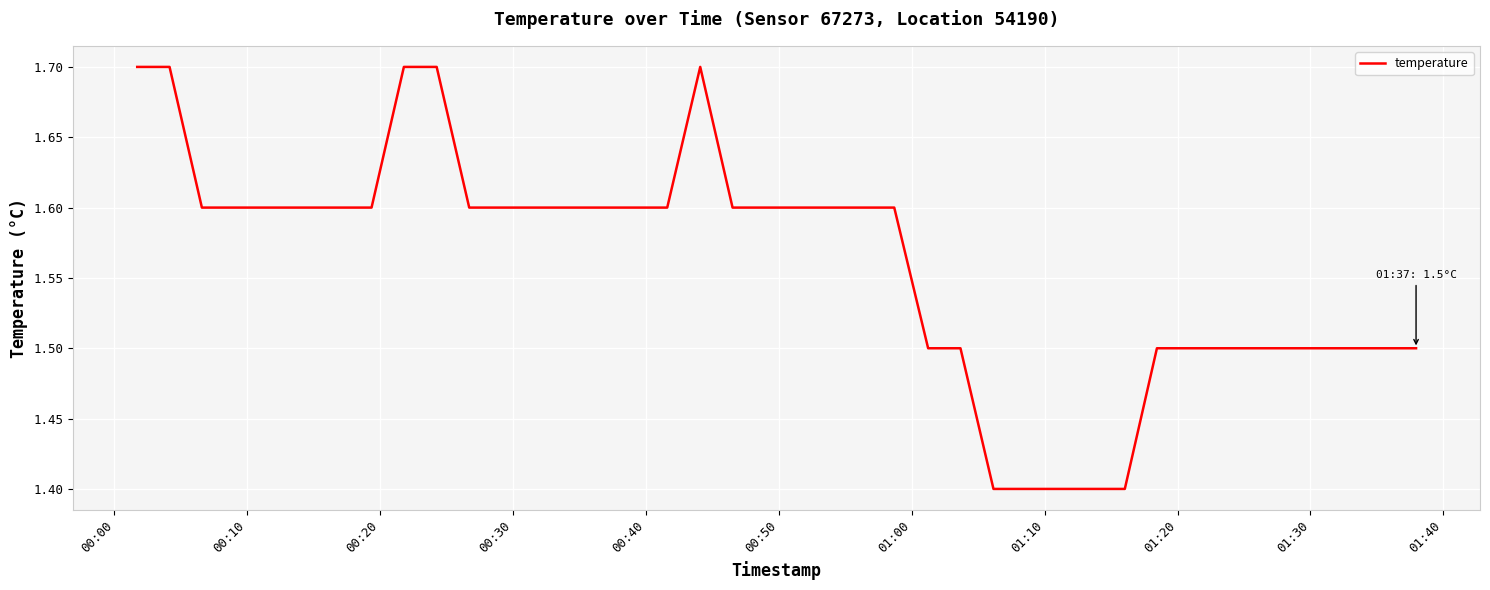

How many categories are shown in the chart?

40